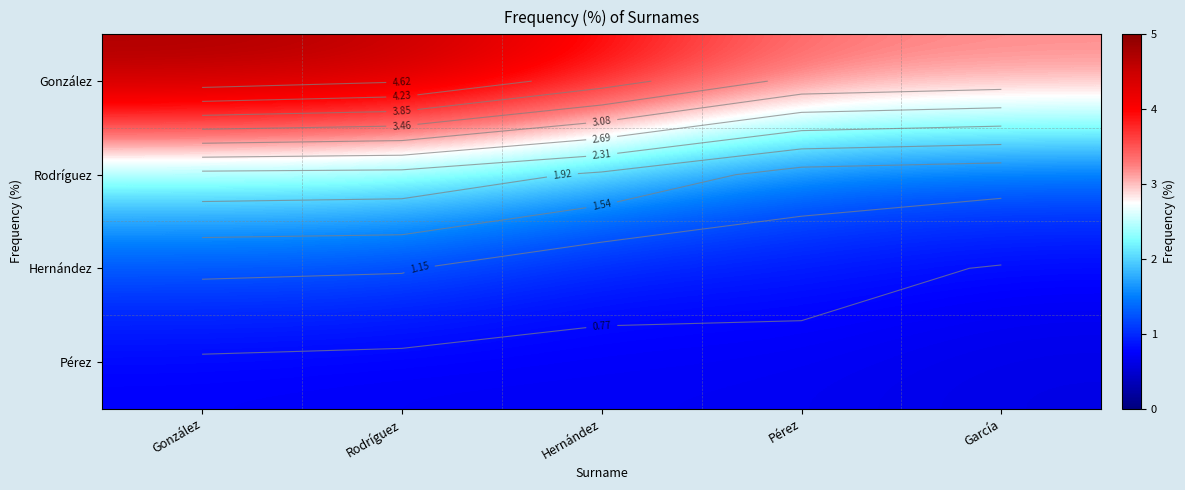

Is it true that Pérez equals 1.0 at González?

False